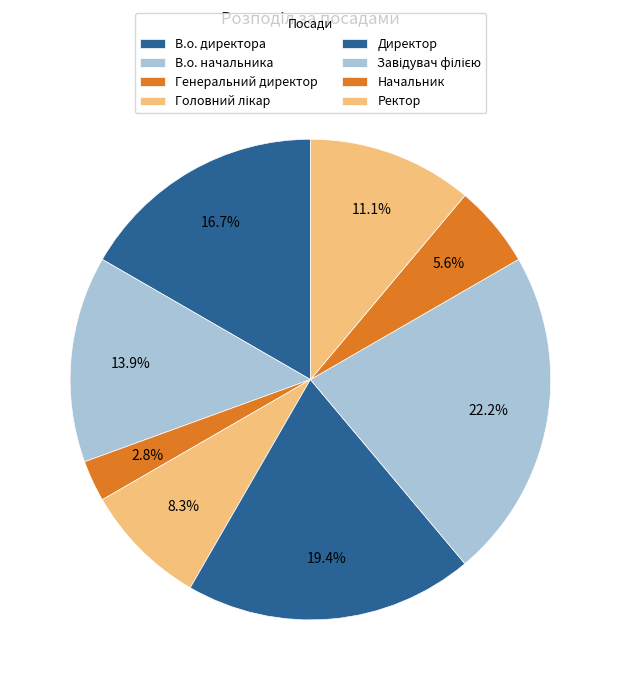

Is there a majority slice in this chart?

No